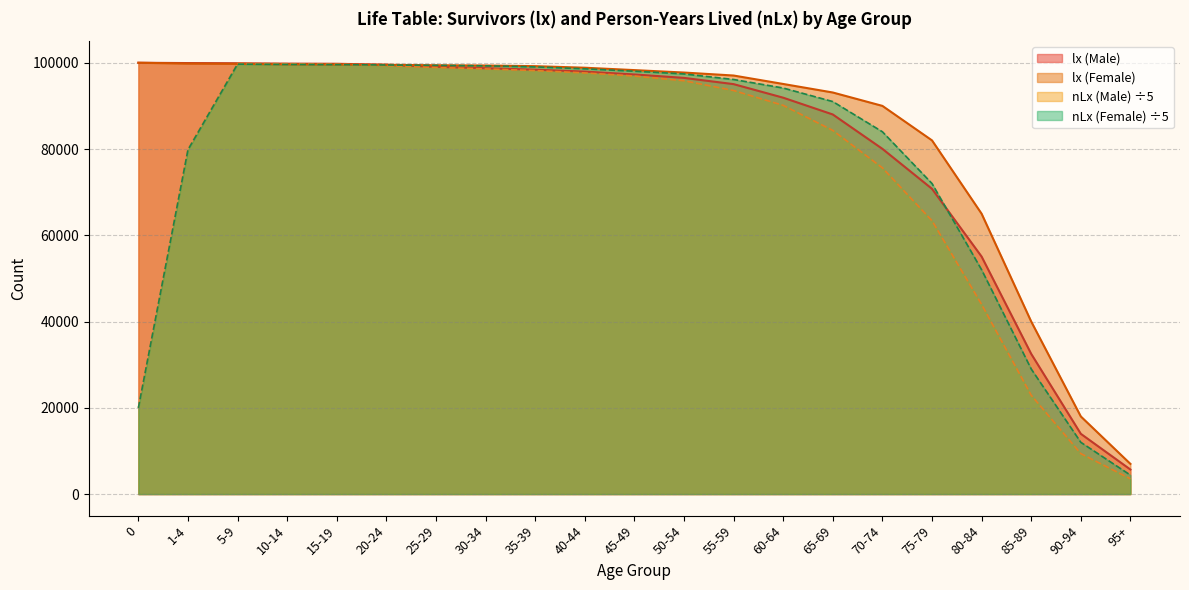

Rank the series at 35-39 from lowest to highest value.

nLx (Male), lx (Male), nLx (Female), lx (Female)